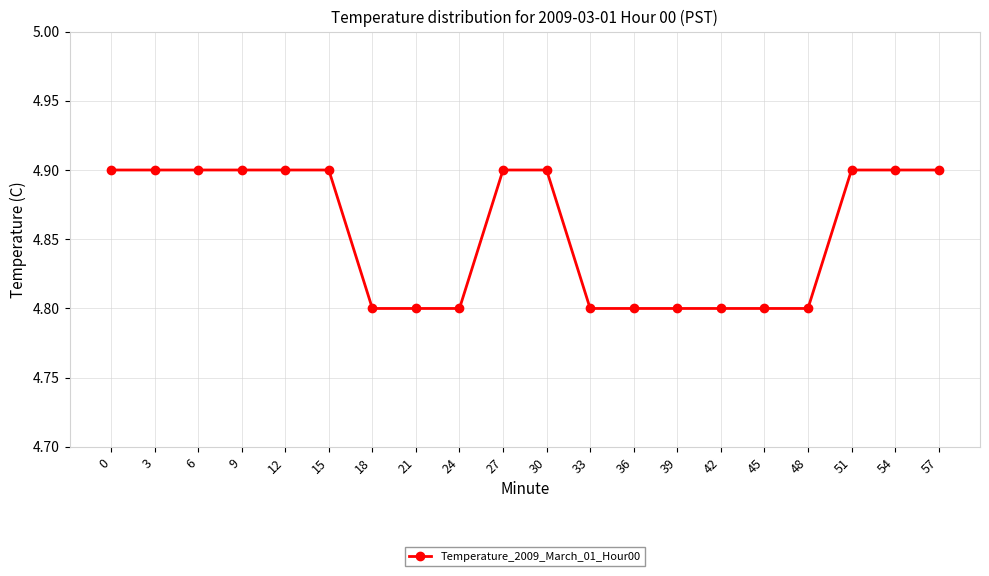

Is it true that the value at 39 is 4.8?

True